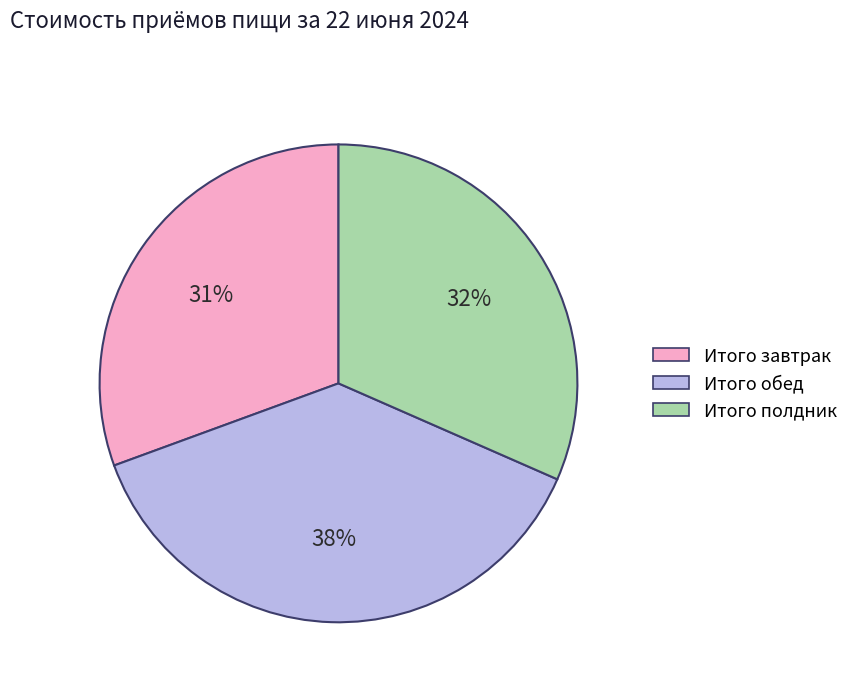

Is there a majority slice in this chart?

No